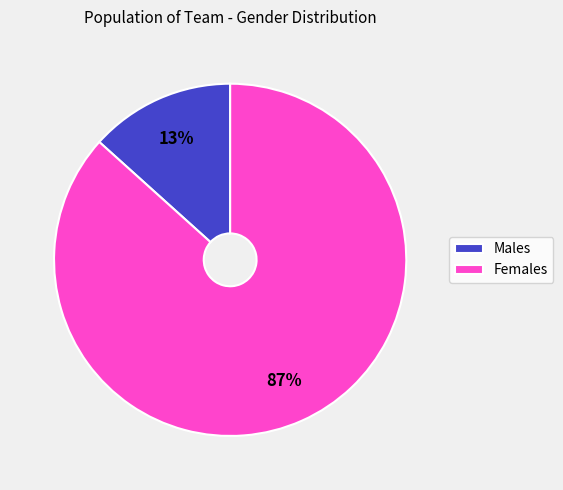

Is it true that Males is 13% of the pie?

True